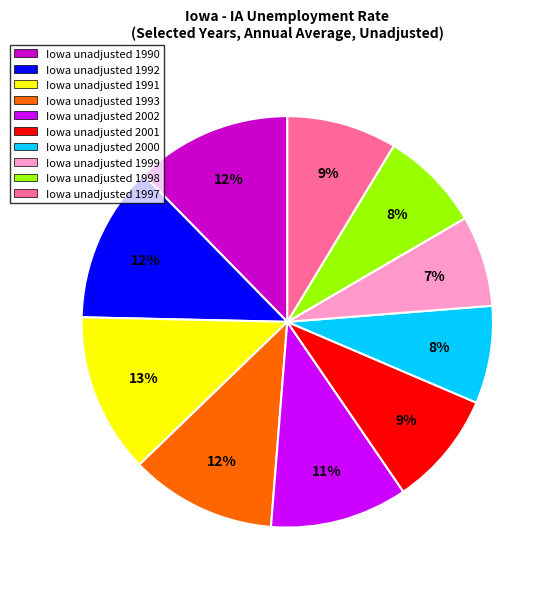

Is there any slice that represents more than half of the pie?

No